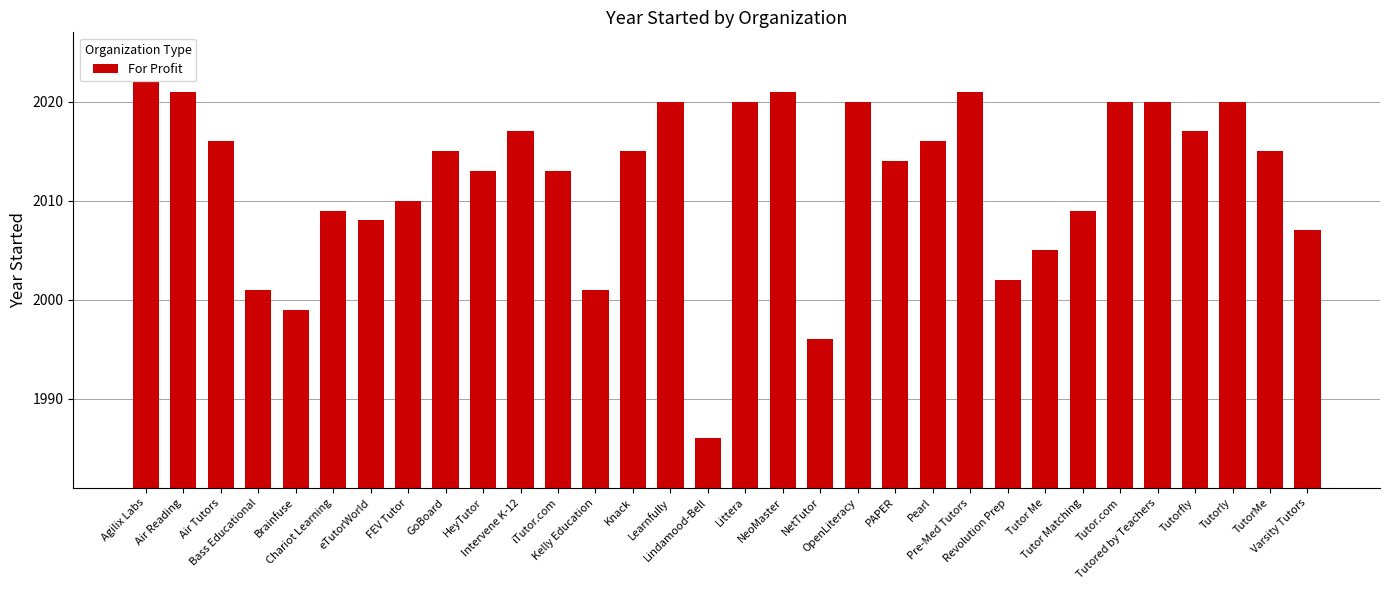

Reading left to right, list all the values displayed in this chart.

Agilix Labs=2022	Air Reading=2021	Air Tutors=2016	Bass Educational=2001	Brainfuse=1999	Chariot Learning=2009	eTutorWorld=2008	FEV Tutor=2010	GoBoard=2015	HeyTutor=2013	Intervene K-12=2017	iTutor.com=2013	Kelly Education=2001	Knack=2015	Learnfully=2020	Lindamood-Bell=1986	Littera=2020	NeoMaster=2021	NetTutor=1996	OpenLiteracy=2020	PAPER=2014	Pearl=2016	Pre-Med Tutors=2021	Revolution Prep=2002	Tutor Me=2005	Tutor Matching=2009	Tutor.com=2020	Tutored by Teachers=2020	Tutorfly=2017	Tutorly=2020	TutorMe=2015	Varsity Tutors=2007